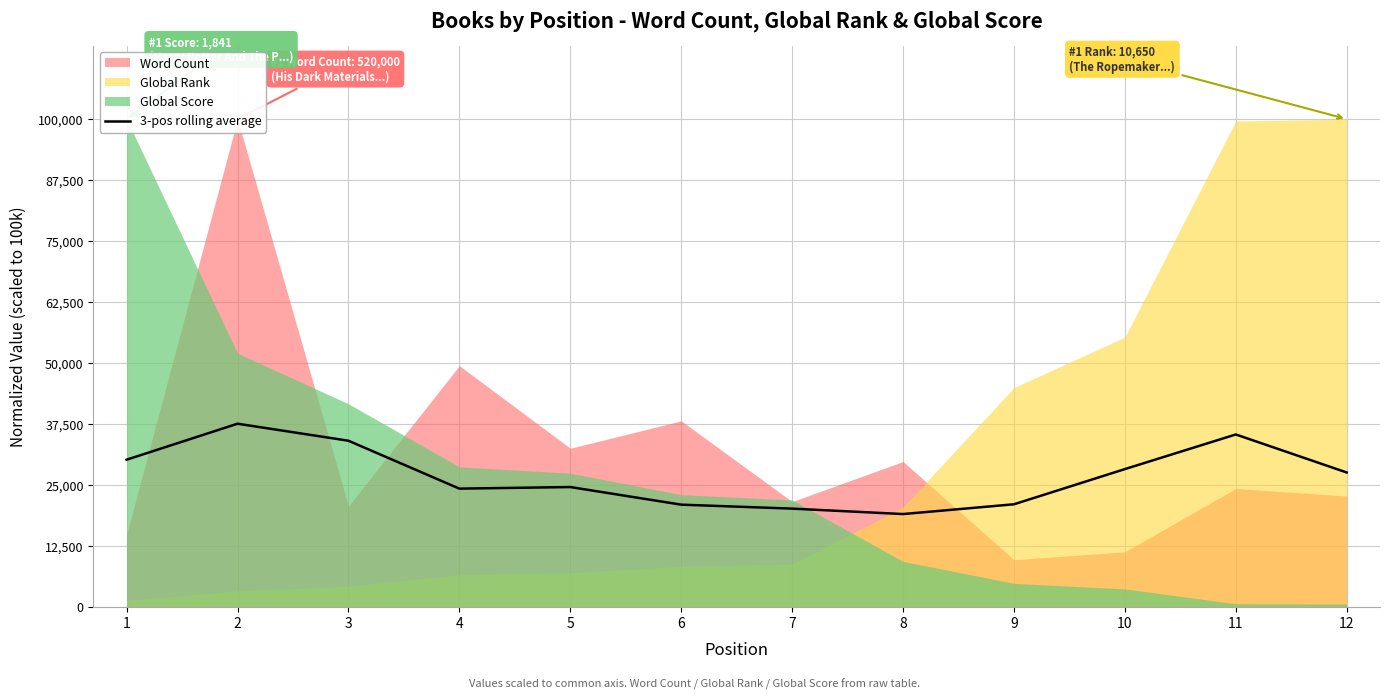

What is the ratio of the value at 12 to the value at 6?

1.3